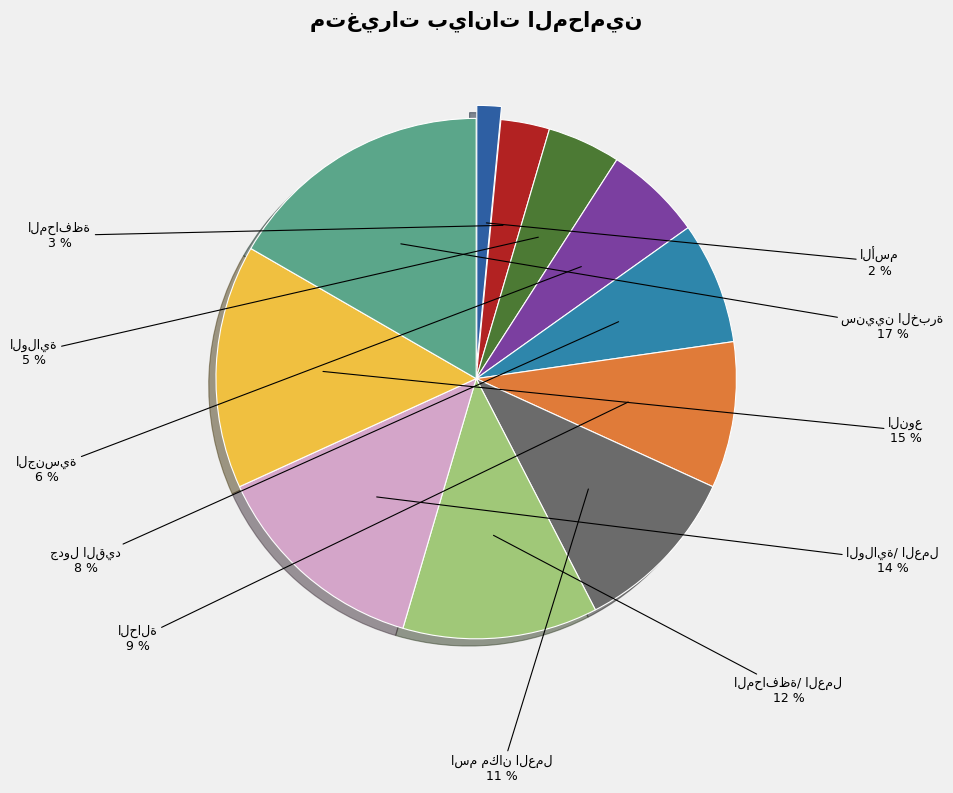

Do سنيين الخبرة and الحالة together represent more than half of the pie?

No